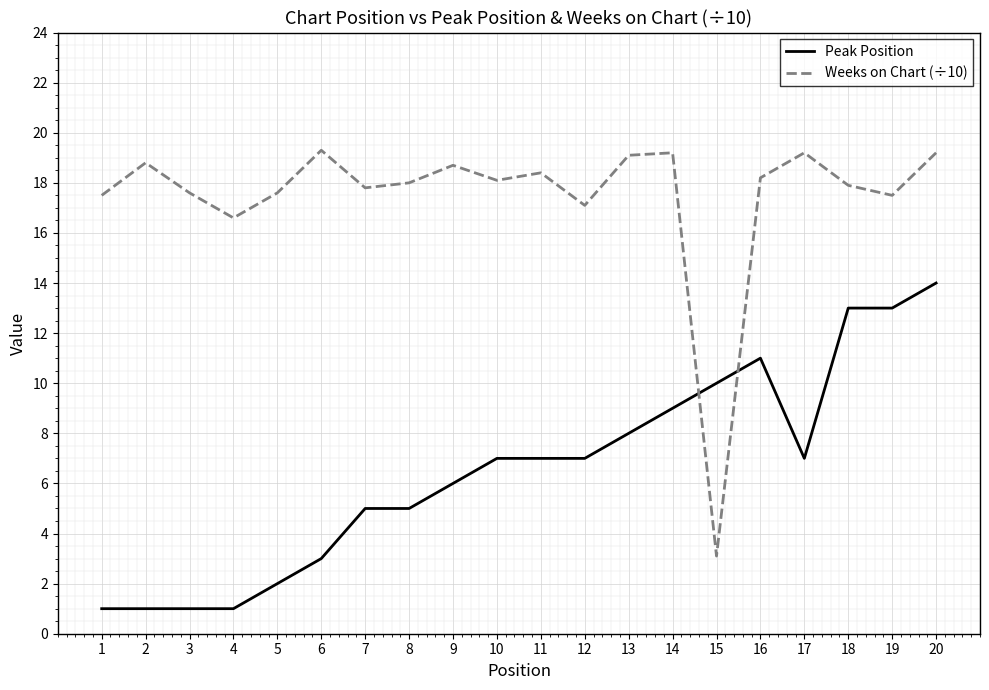

What is the spread (max minus min) of values at 17?

12.2